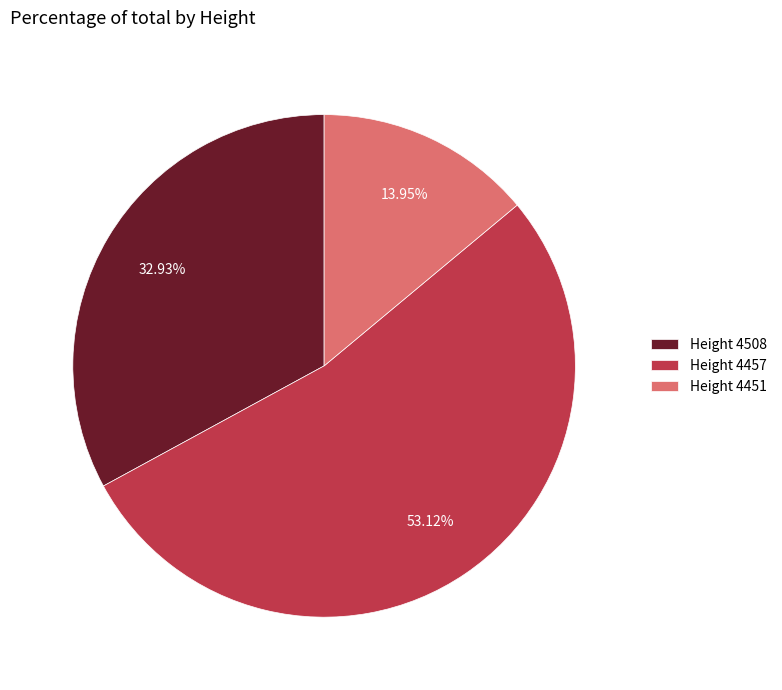

Do Height 4451 and Height 4457 together represent more than half of the pie?

Yes